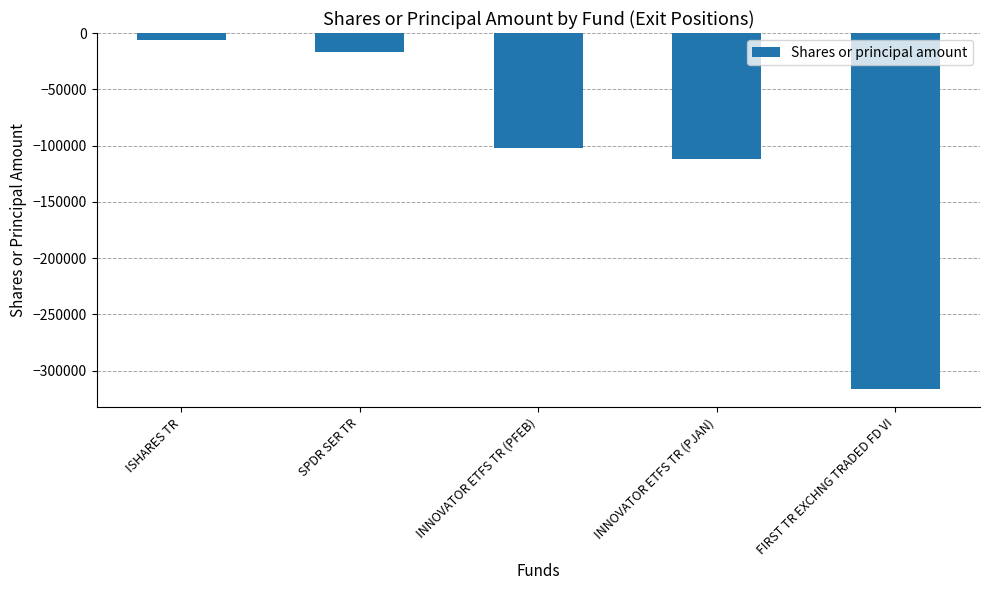

What is the difference between the values at FIRST TR EXCHNG TRADED FD VI and INNOVATOR ETFS TR (PFEB)?

214504